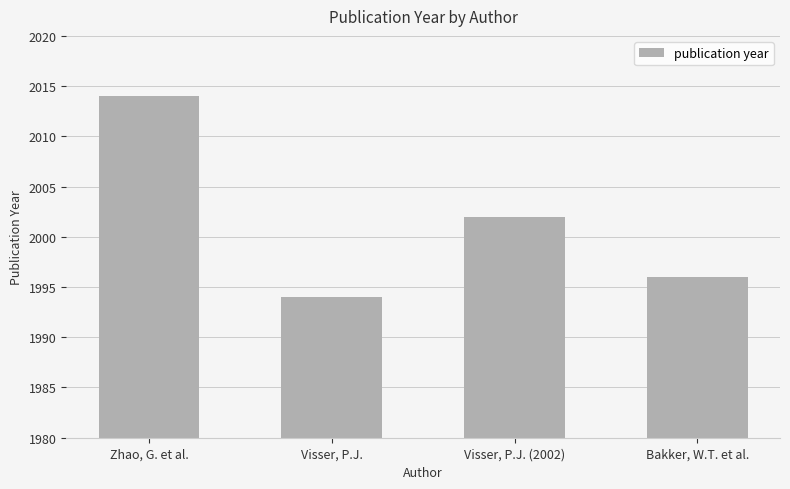

What position from the right is Visser, P.J.?

3